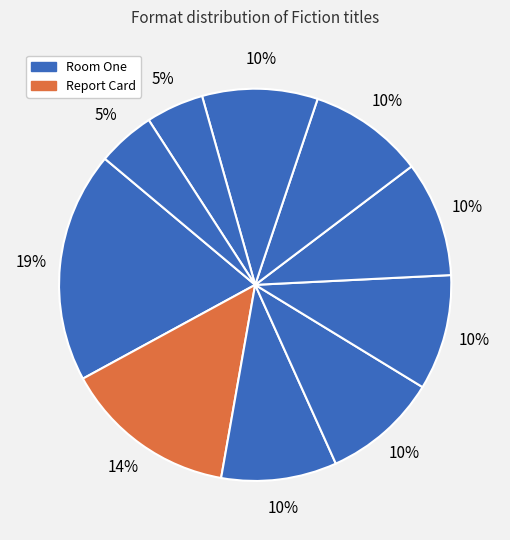

To the nearest percent, what is the average slice percentage?

9%